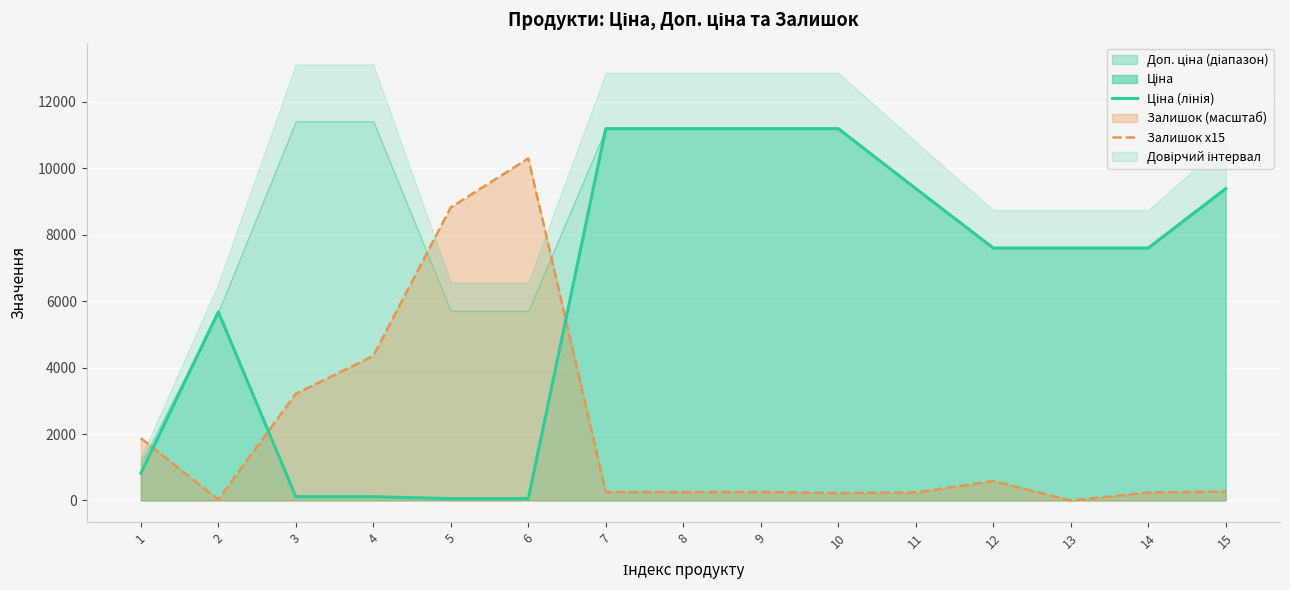

Where is Залишок x15 nearest to the value 5145?

4